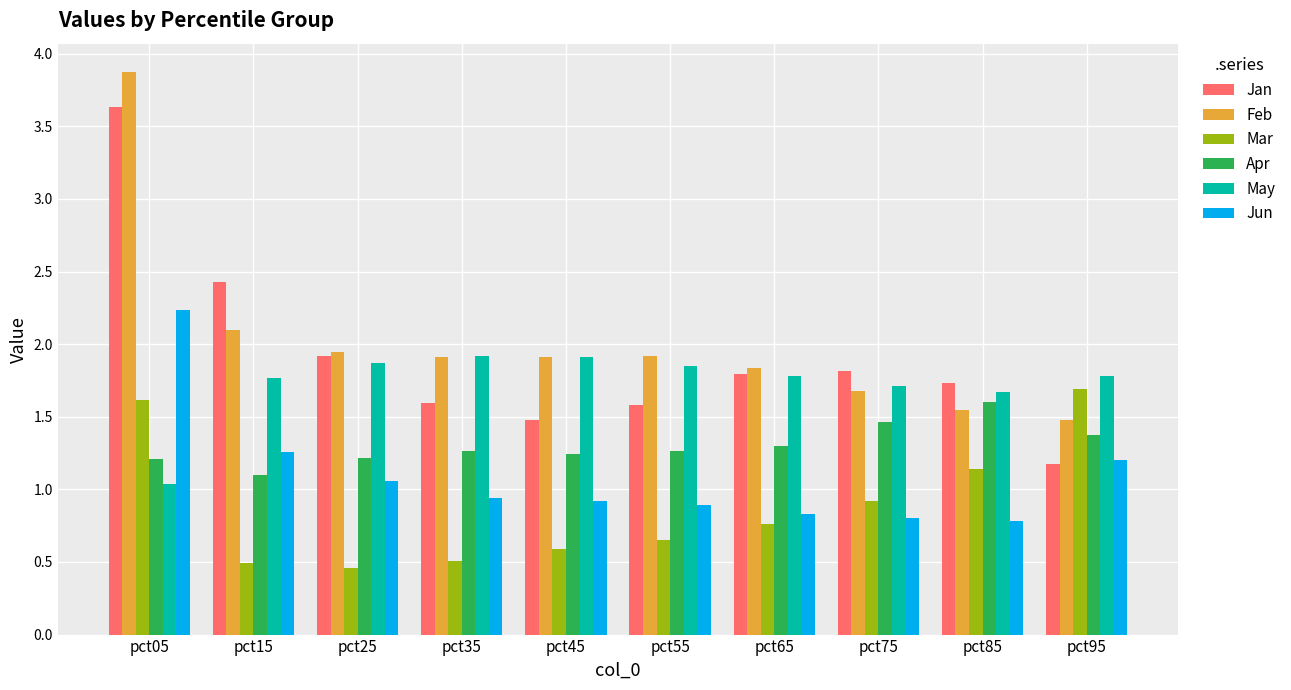

What are all the series names shown in the legend?

Jan, Feb, Mar, Apr, May, Jun